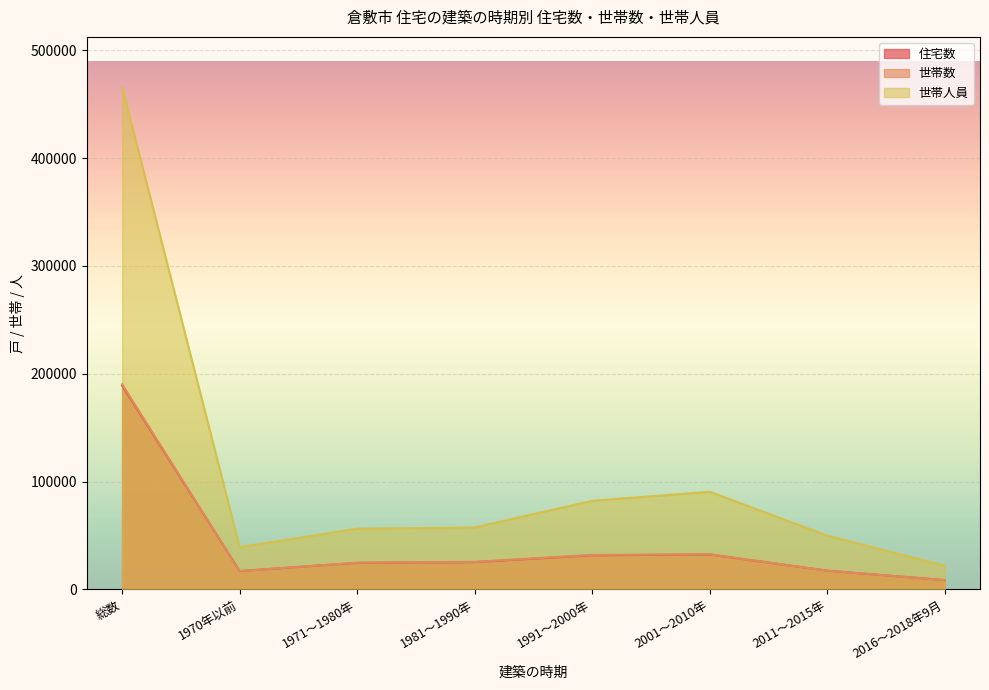

How many lines are shown in the chart?

3